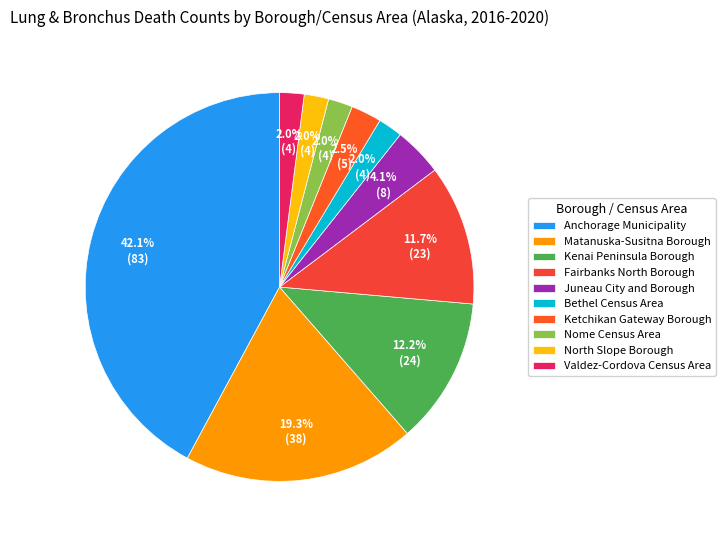

Rank the categories by value from highest to lowest.

Anchorage Municipality, Matanuska-Susitna Borough, Kenai Peninsula Borough, Fairbanks North Borough, Juneau City and Borough, Ketchikan Gateway Borough, Bethel Census Area, Nome Census Area, North Slope Borough, Valdez-Cordova Census Area